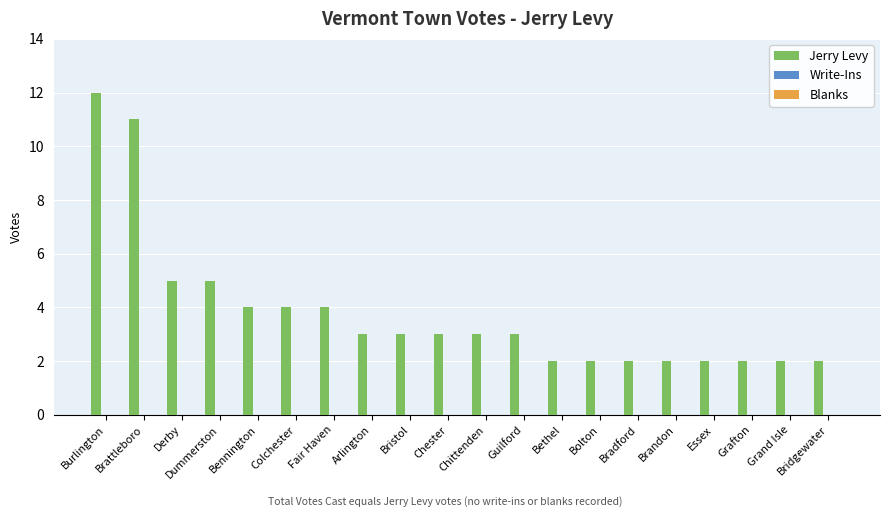

What is the sum of all values?

76